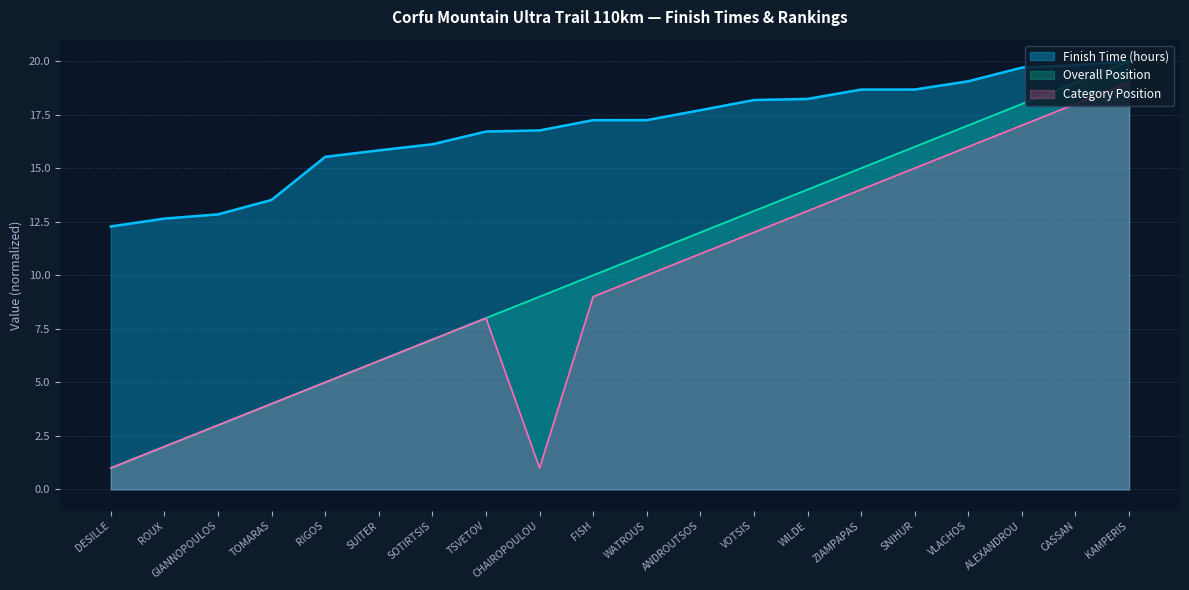

True or false: Category Position has more than 1 interior local peaks.

False